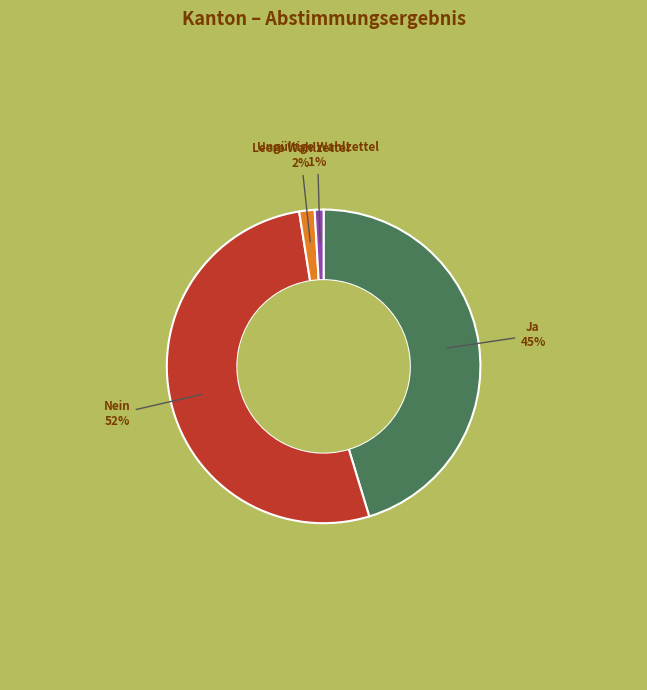

Does Ungültige Wahlzettel represent more than half of the total?

No